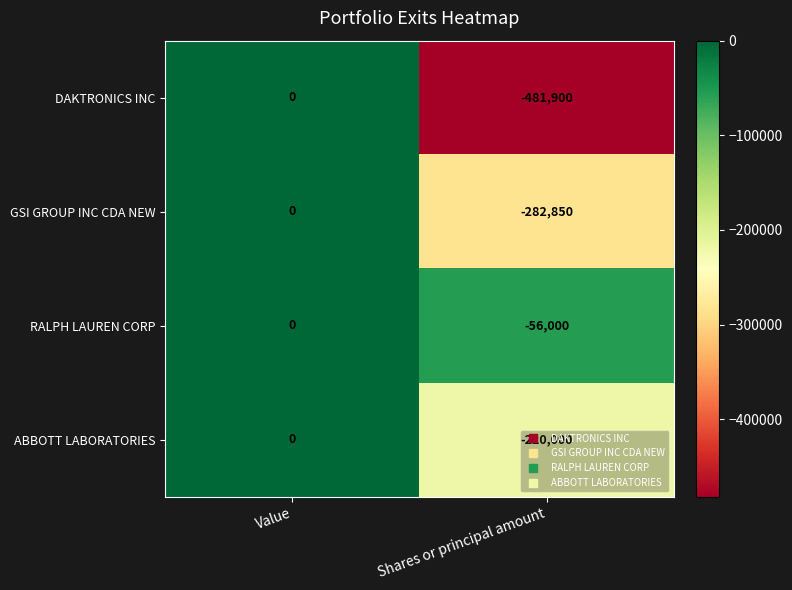

Rank the series at Shares or principal amount from lowest to highest value.

DAKTRONICS INC, GSI GROUP INC CDA NEW, ABBOTT LABORATORIES, RALPH LAUREN CORP